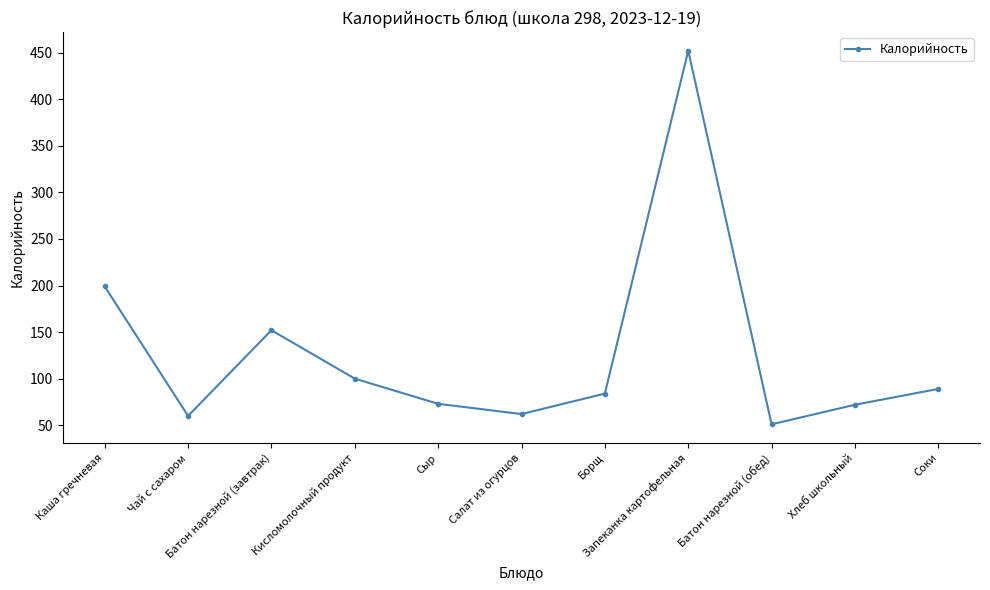

How many distinct data groups are displayed?

1